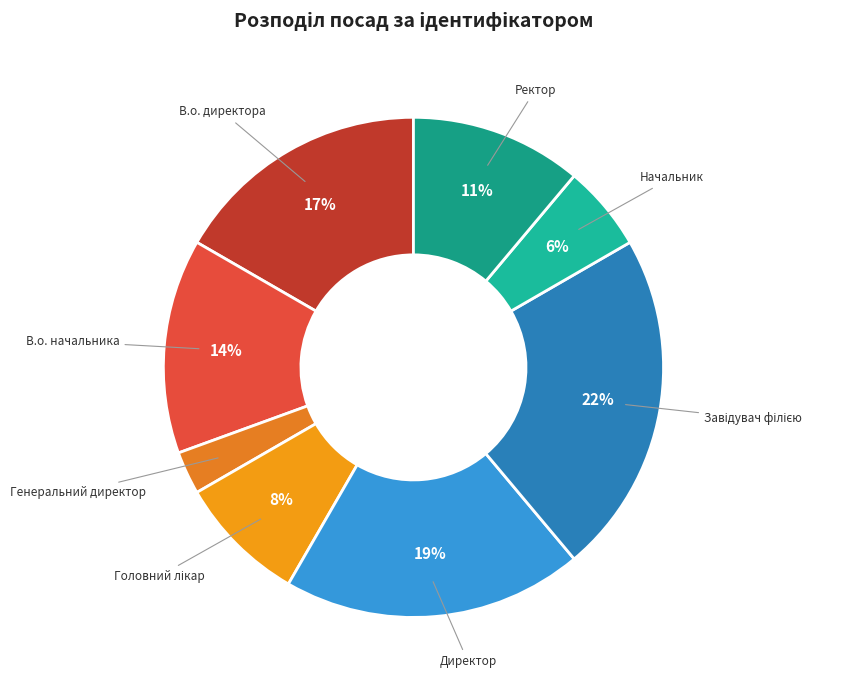

The Начальник slice represents 6% of the pie. True or false?

True